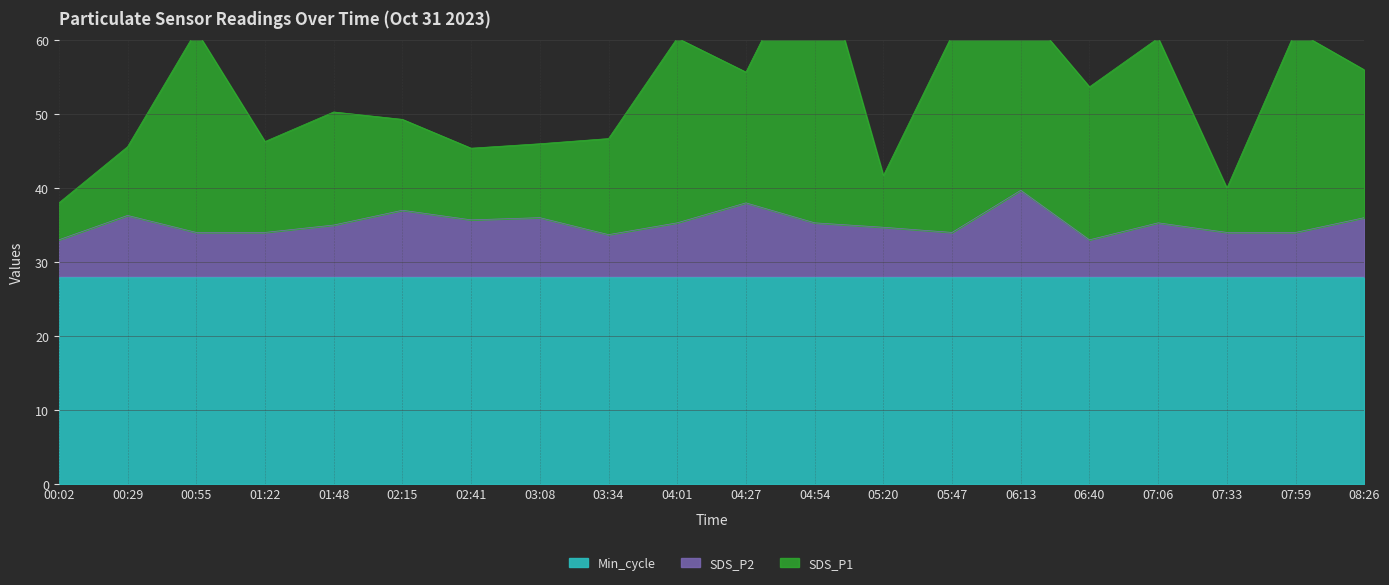

True or false: SDS_P2 has a value of 36.3 at 00:29.

True